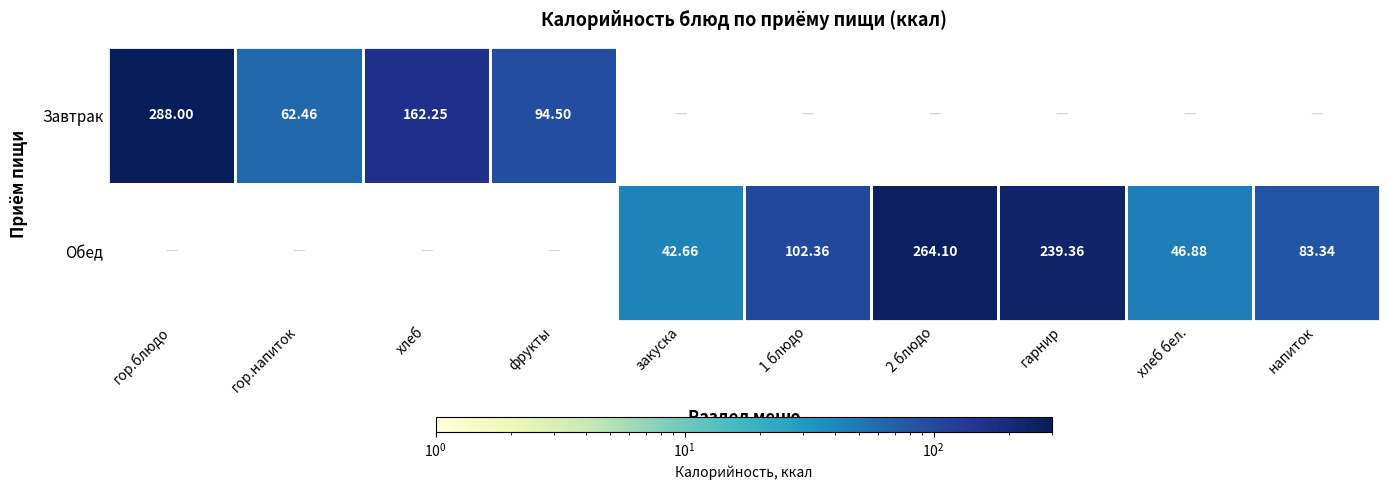

Between 1 блюдо and хлеб бел., which series saw the biggest shift?

Обед